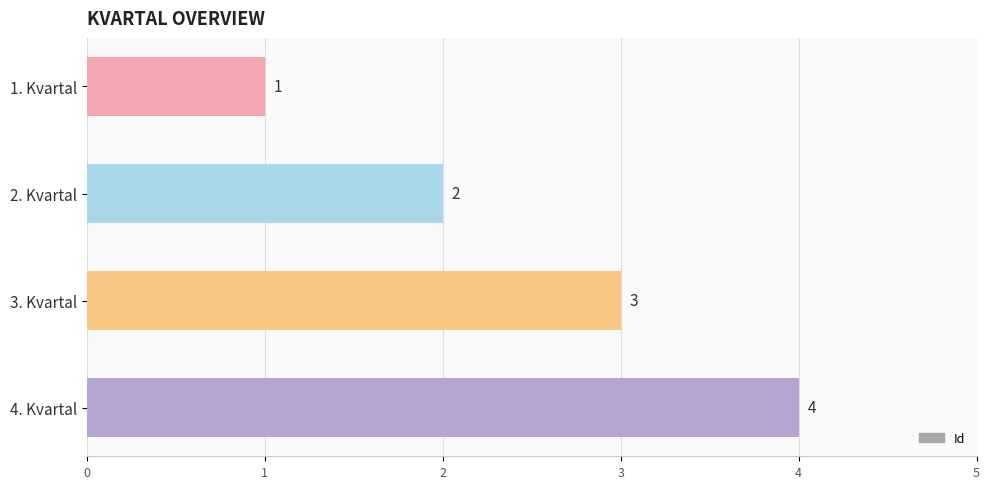

List the labels in order of value, largest first.

4. Kvartal, 3. Kvartal, 2. Kvartal, 1. Kvartal